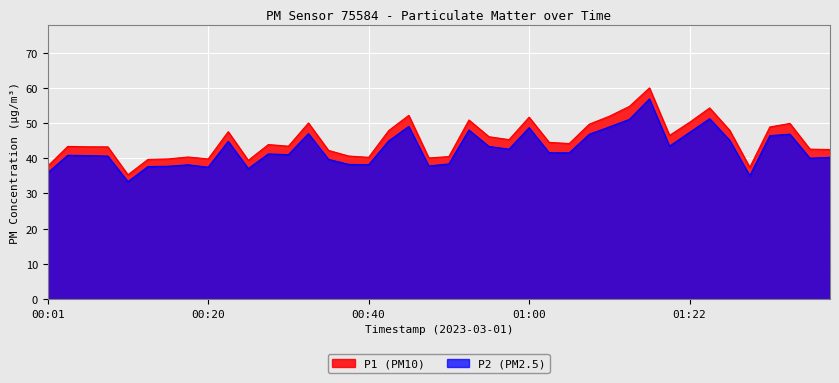

Where is the first local minimum for P2?

00:11